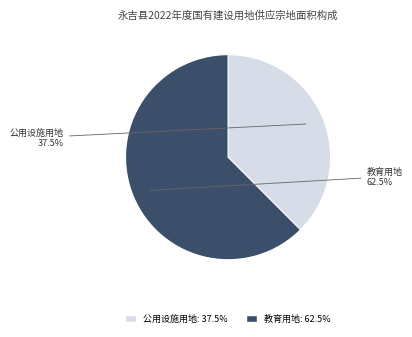

What is the largest slice in the pie chart?

教育用地